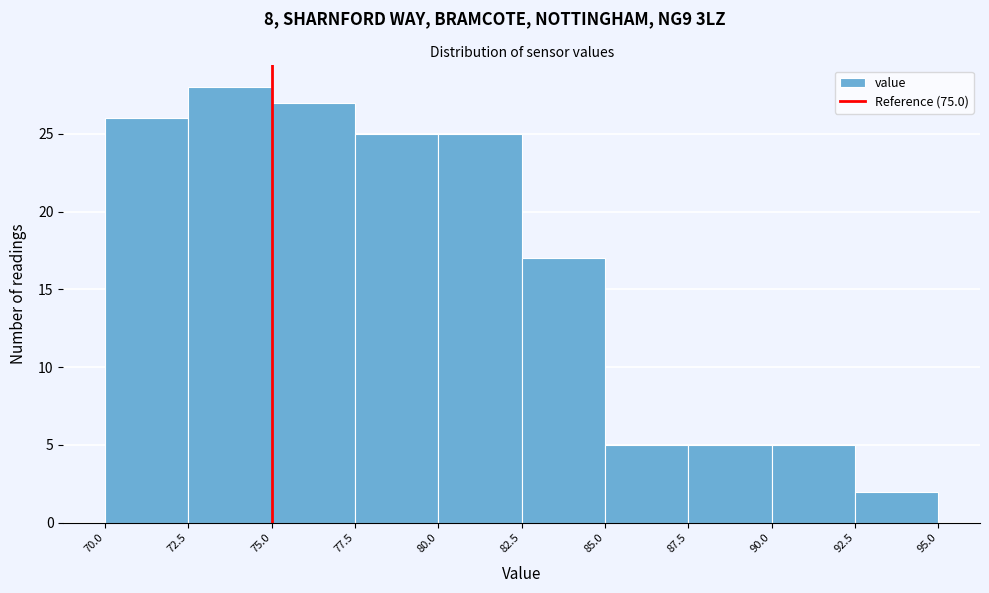

What is the height of the bar covering 82.5 to 85.0 on the x-axis? The values are not printed on the chart, so give them approximately, as read against the axis.

17